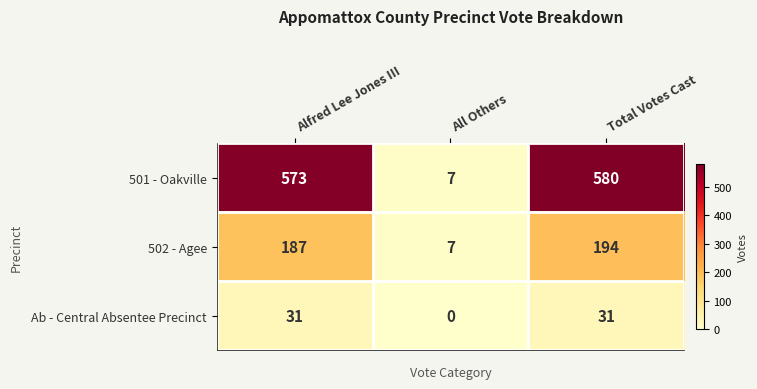

List the series in order of their peak value, highest first.

501 - Oakville, 502 - Agee, Ab - Central Absentee Precinct